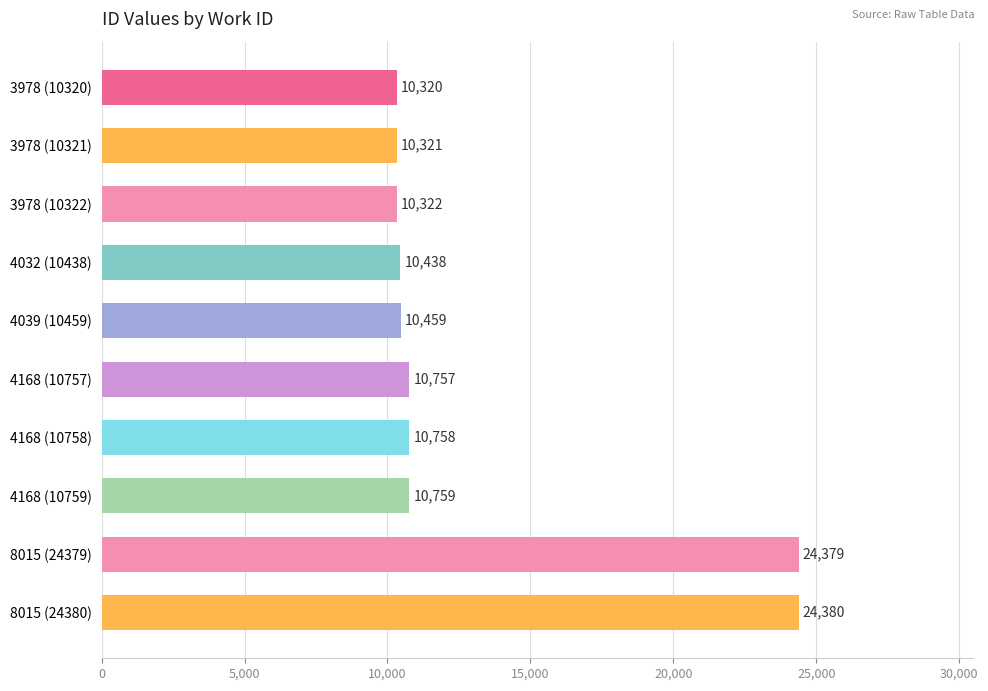

Rank the categories by value from highest to lowest.

8015 (24380), 8015 (24379), 4168 (10759), 4168 (10758), 4168 (10757), 4039 (10459), 4032 (10438), 3978 (10322), 3978 (10321), 3978 (10320)